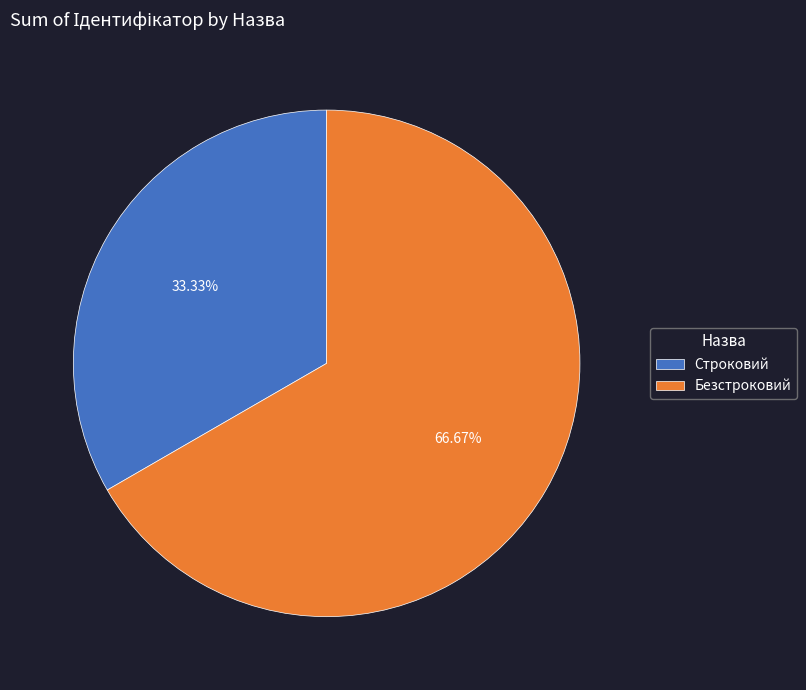

What is the largest slice in the pie chart?

Безстроковий